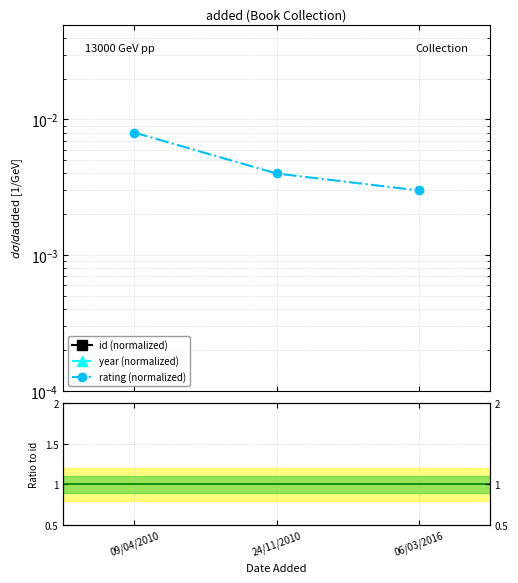

How many series are shown in this chart?

5